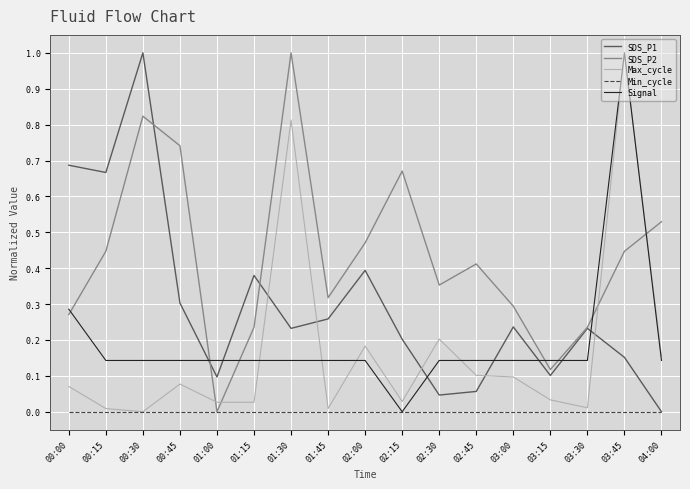

Between 01:00 and 01:30, which series saw the biggest shift?

SDS_P2